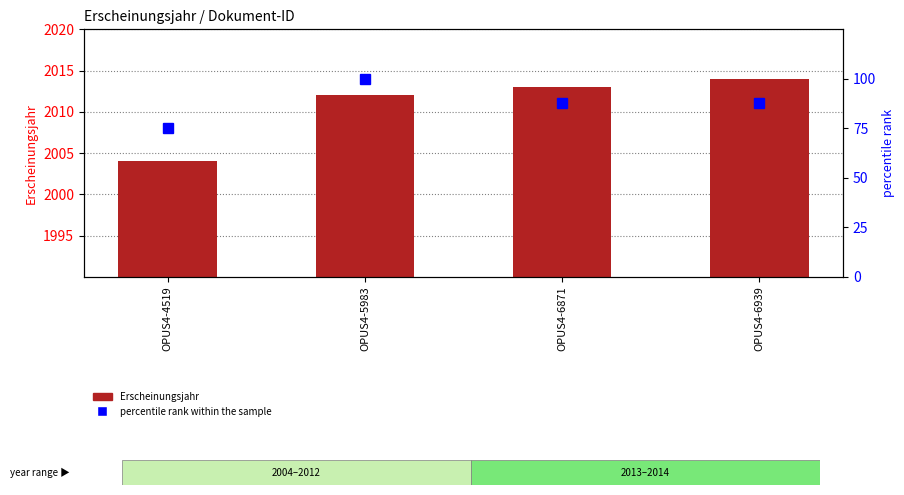

What is the spread (max minus min) of values at OPUS4-6939?

1926